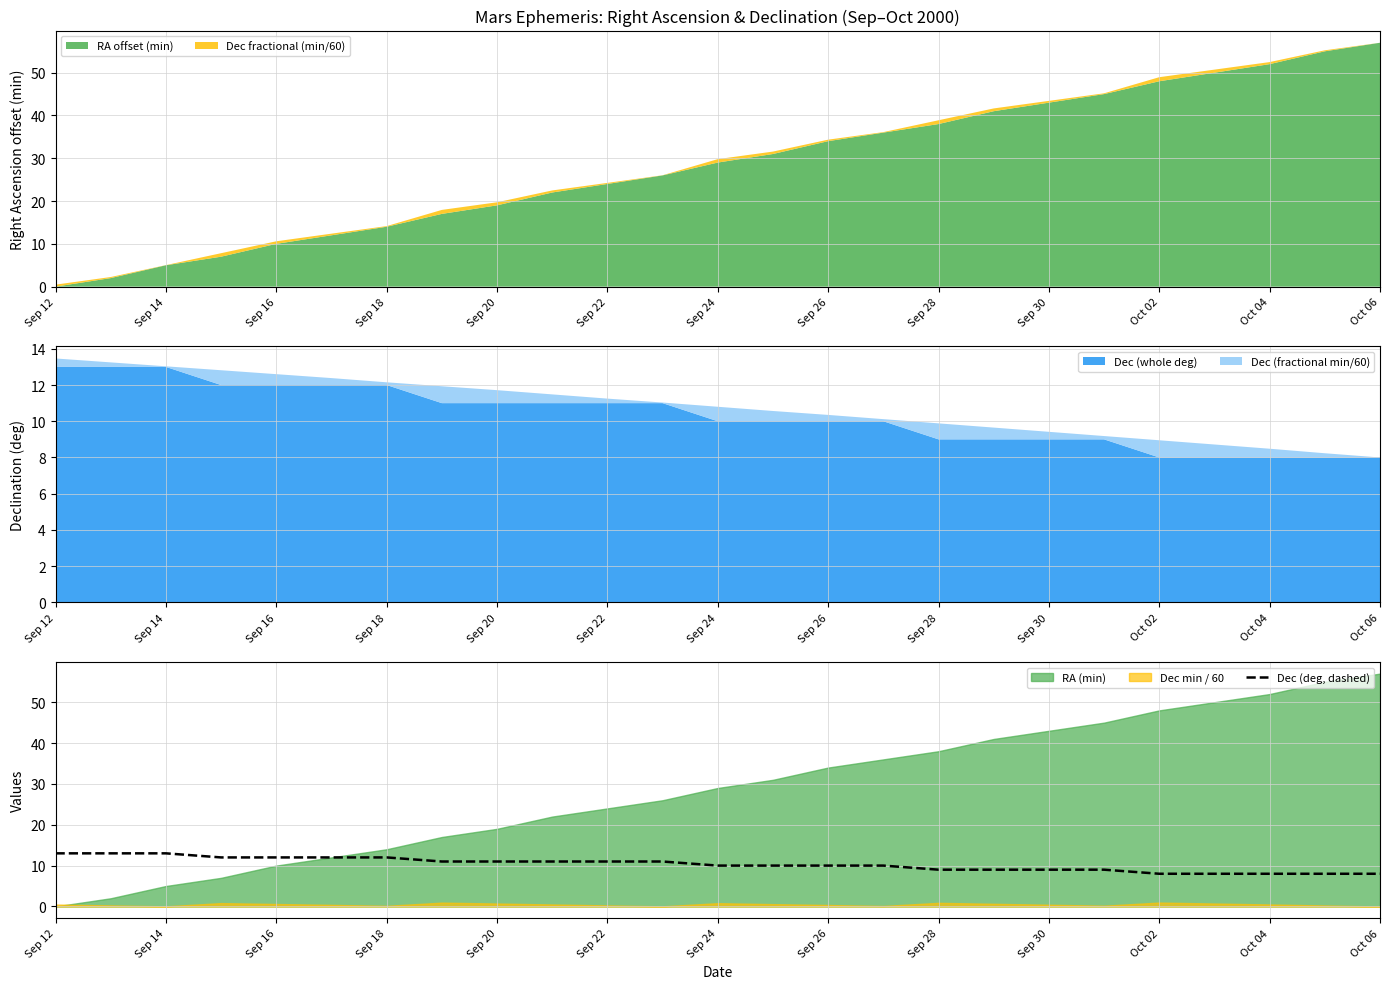

Where does the data first go above 10?

Sep 12